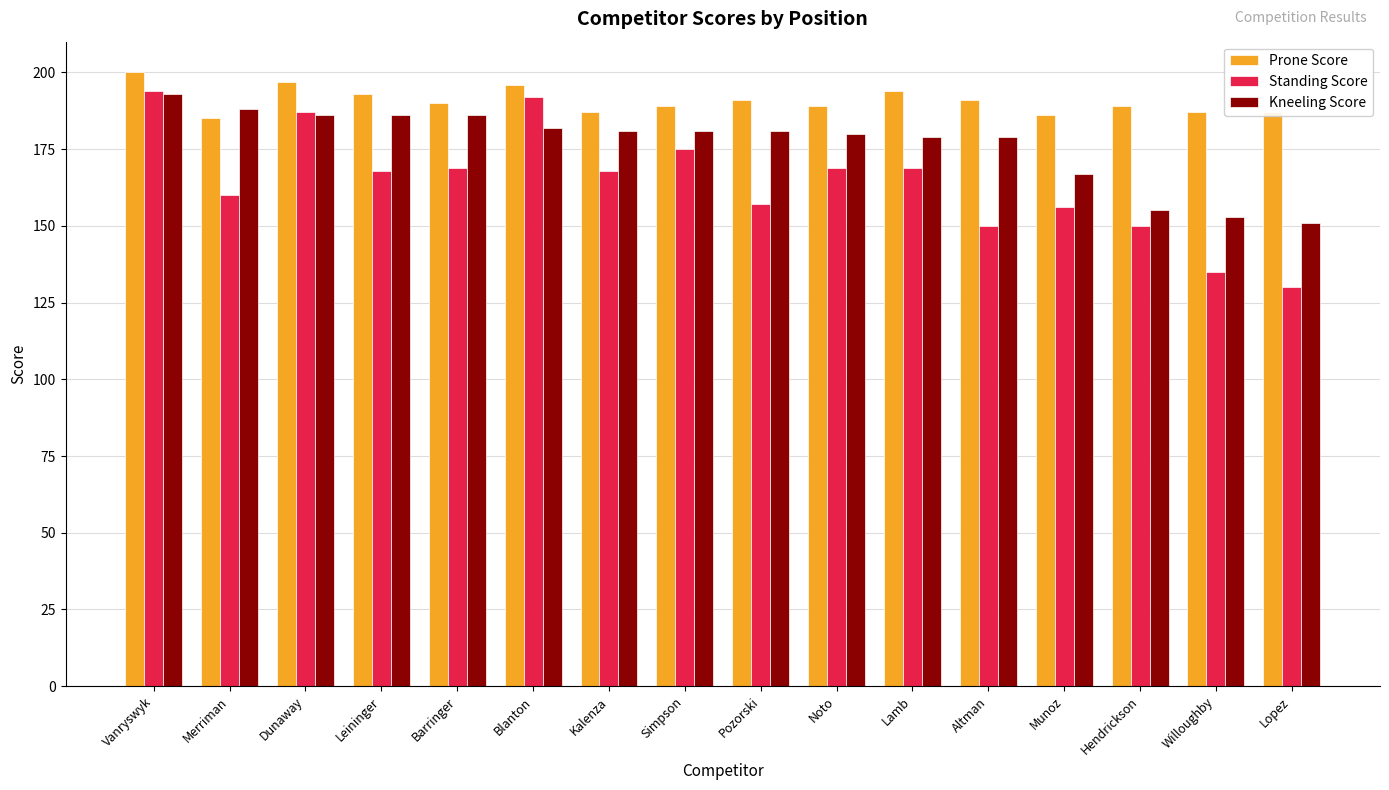

Reading left to right, extract all data points from this chart.

Prone Score: 200	185	197	193	190	196	187	189	191	189	194	191	186	189	187	187
Standing Score: 194	160	187	168	169	192	168	175	157	169	169	150	156	150	135	130
Kneeling Score: 193	188	186	186	186	182	181	181	181	180	179	179	167	155	153	151